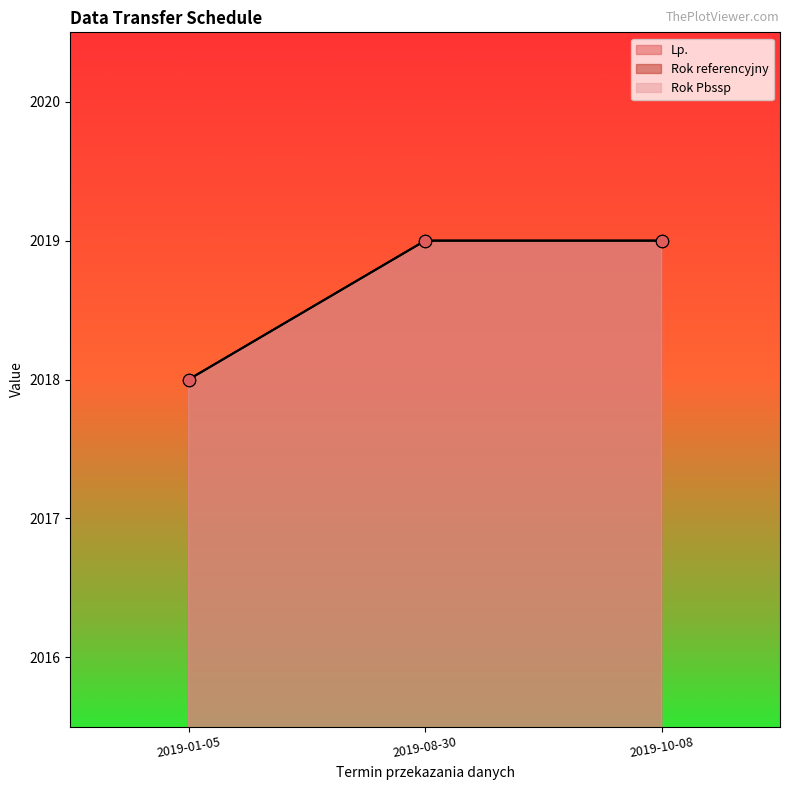

Which series contains the highest Y value?

Rok referencyjny